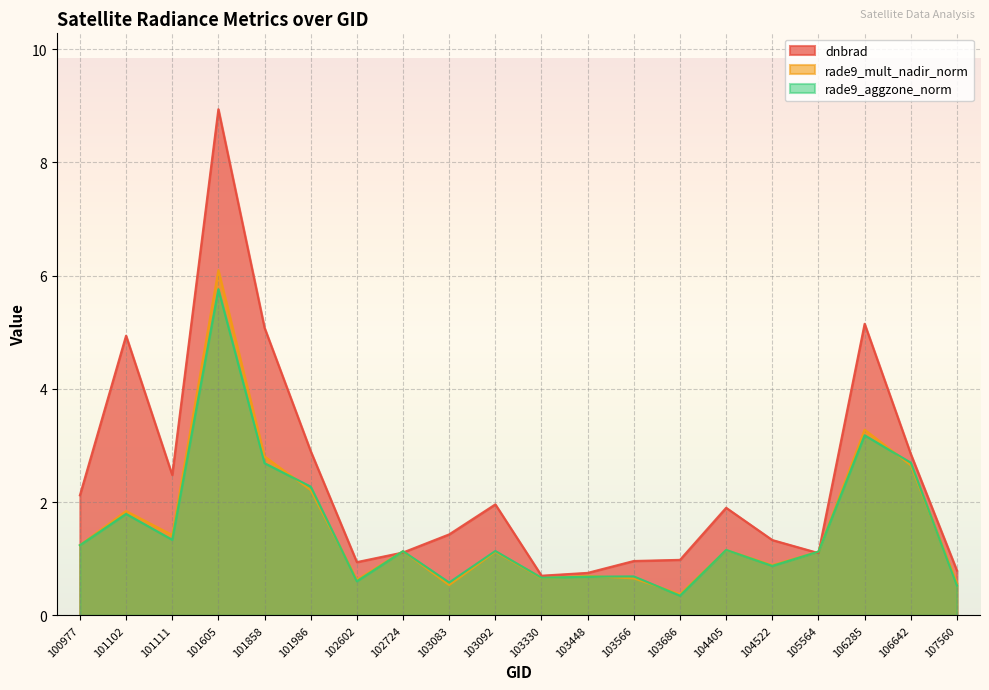

What is the total value across all series at 107560?

1.9